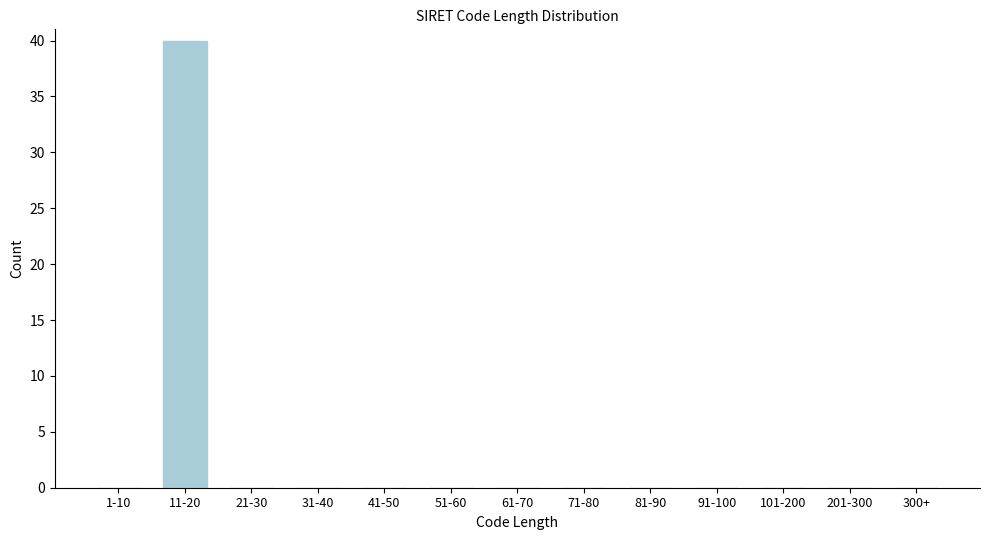

Reading left to right, what are all the values shown in this chart?

1-10=0	11-20=40	21-30=0	31-40=0	41-50=0	51-60=0	61-70=0	71-80=0	81-90=0	91-100=0	101-200=0	201-300=0	300+=0